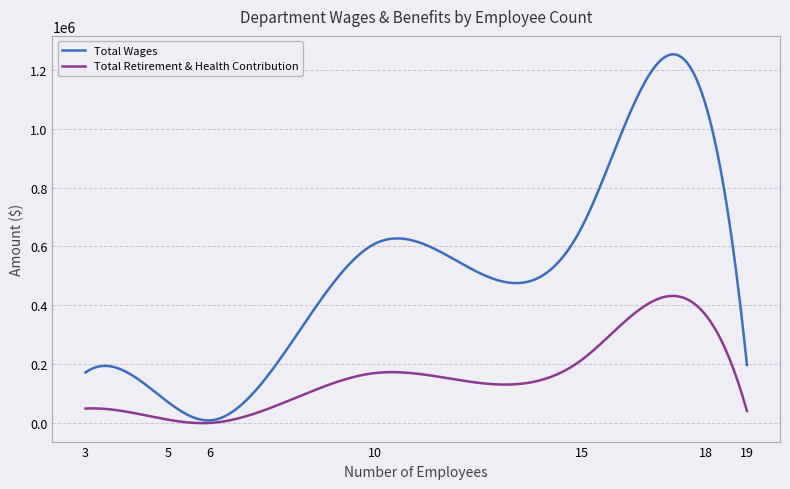

Which series has the largest total across all categories?

Total Wages